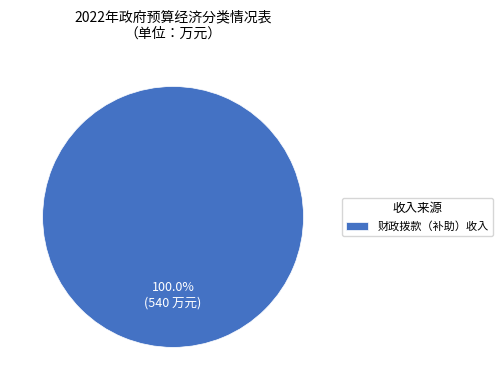

Does 财政拨款（补助）收入 account for over 50% of the chart?

Yes